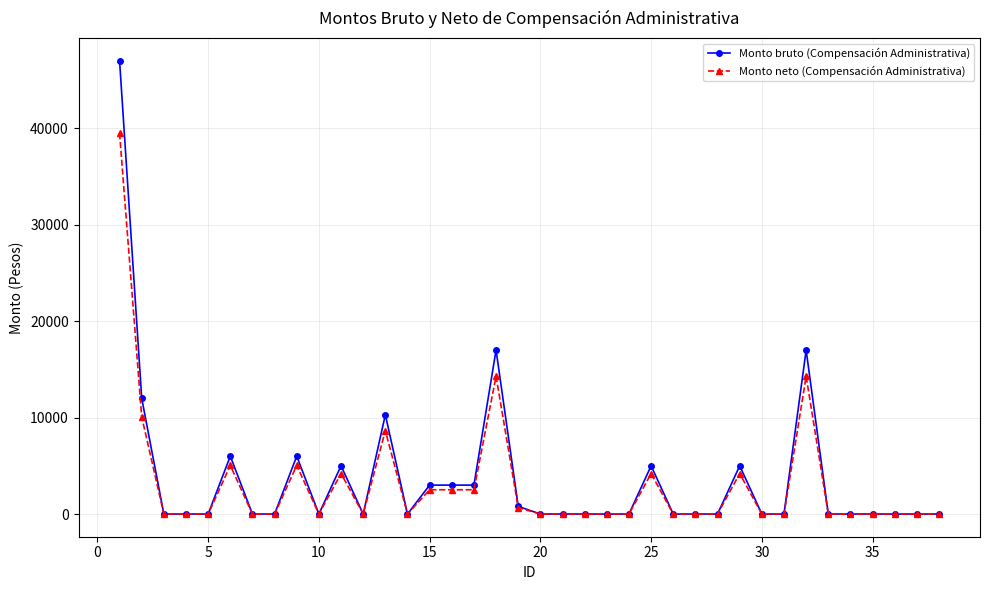

Reading left to right, transcribe all the data shown in this chart.

Monto bruto (Compensación Administrativa): 47000.0	12000.0	0.0	0.0	0.0	6000.0	0.0	0.0	6000.0	0.0	5000.0	0.0	10290.4	0.0	3000.0	3000.0	3000.0	17000.0	800.0	0.0	0.0	0.0	0.0	0.0	5000.0	0.0	0.0	0.0	5000.0	0.0	0.0	17000.0	0.0	0.0	0.0	0.0	0.0	0.0
Monto neto (Compensación Administrativa): 39480.0	10080.0	0.0	0.0	0.0	5040.0	0.0	0.0	5040.0	0.0	4200.0	0.0	8644.0	0.0	2520.0	2520.0	2520.0	14280.0	672.0	0.0	0.0	0.0	0.0	0.0	4200.0	0.0	0.0	0.0	4200.0	0.0	0.0	14280.0	0.0	0.0	0.0	0.0	0.0	0.0